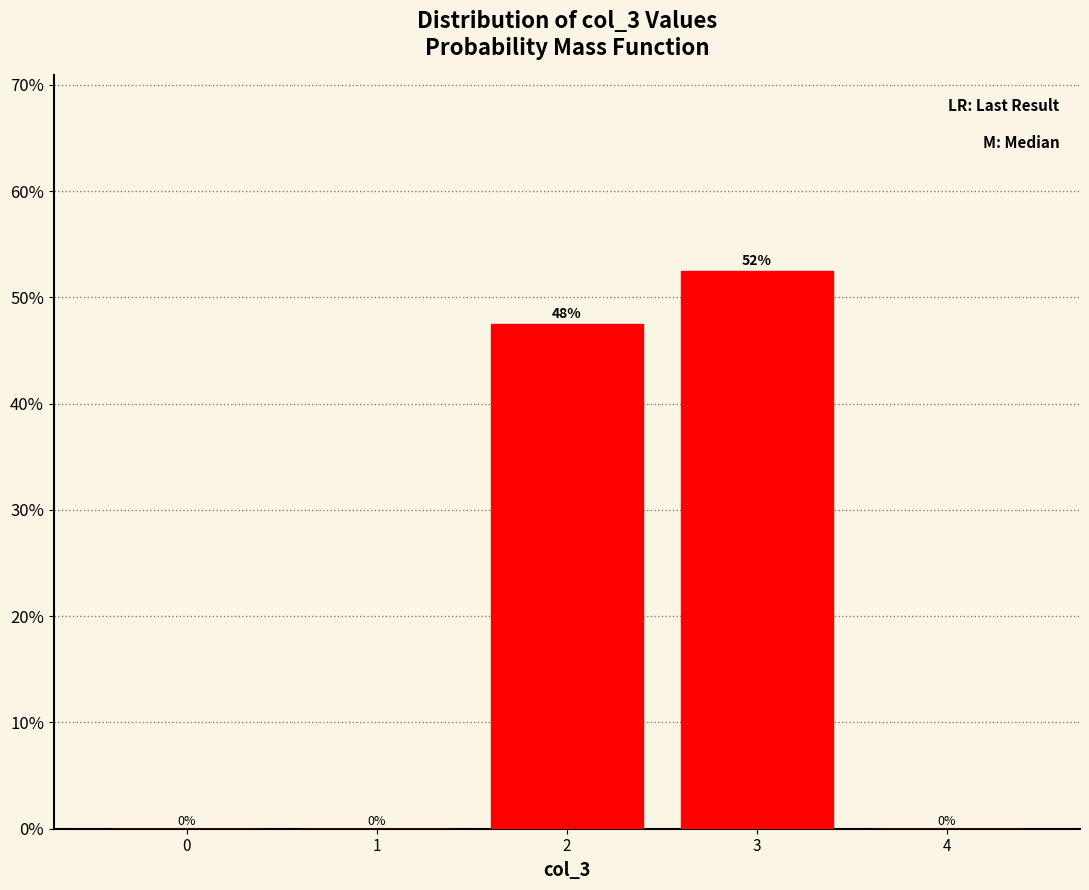

Are the bars horizontal?

No